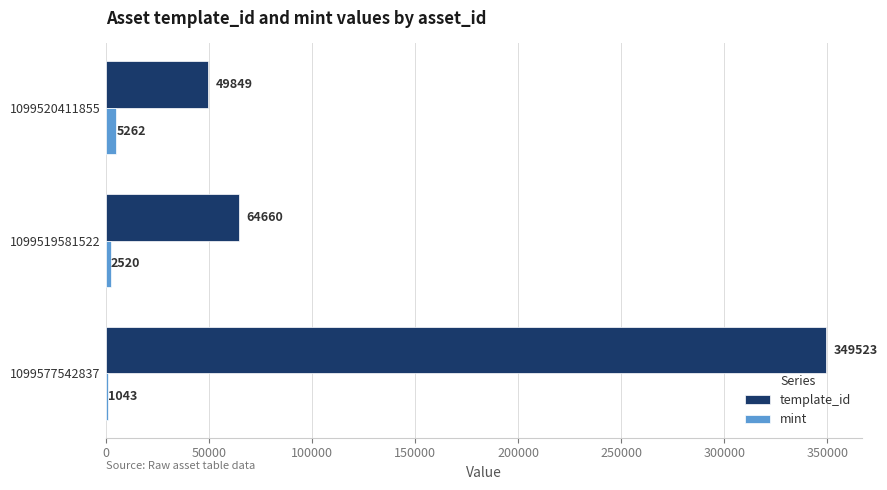

True or false: mint has a value of 1043 at 1099577542837.

True